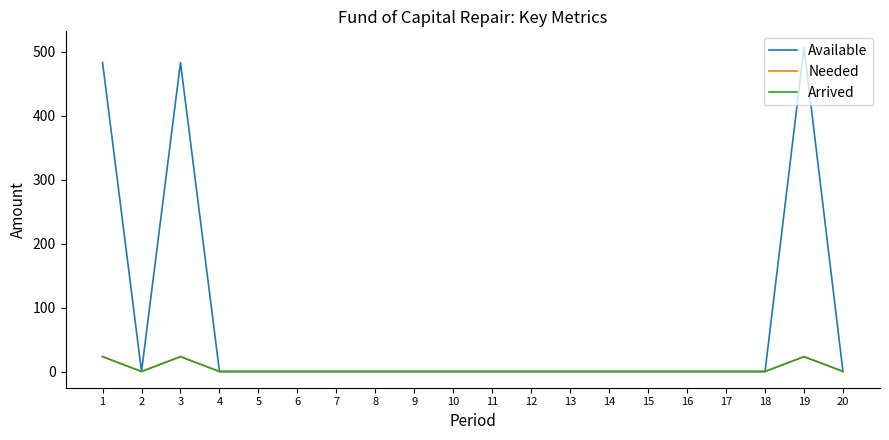

True or false: Arrived has more than 1 points higher than both neighbors.

True